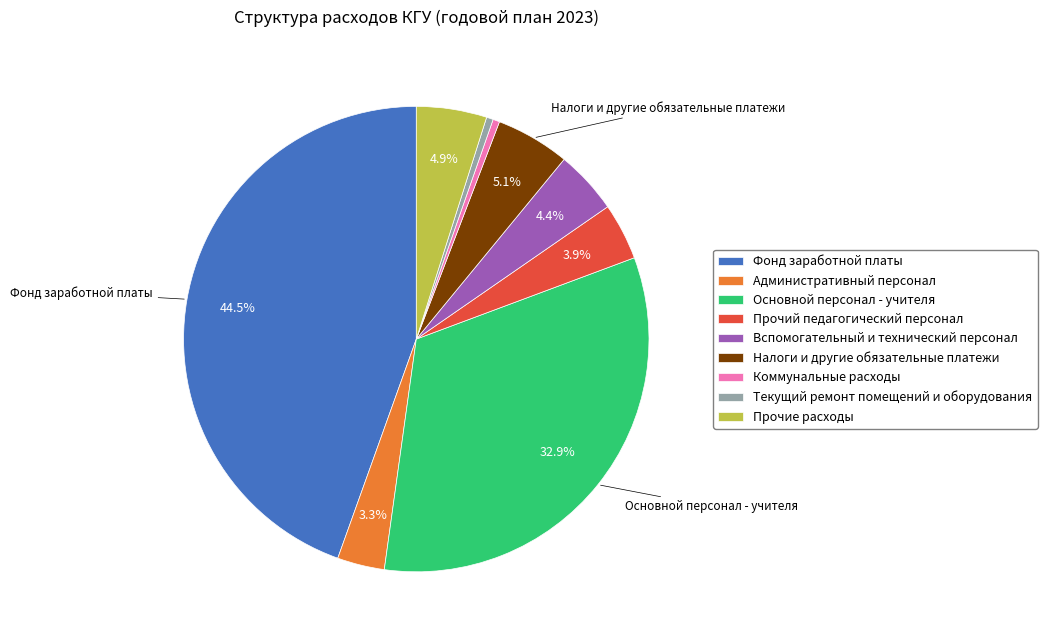

Is it true that Прочий педагогический персонал is 4% of the pie?

True